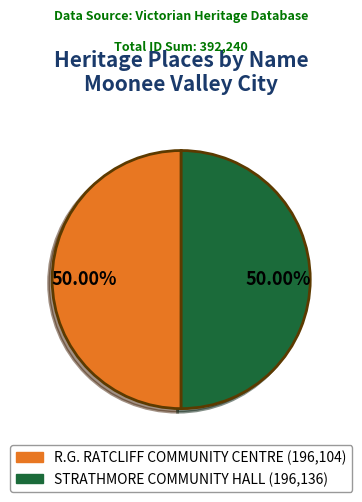

True or false: STRATHMORE COMMUNITY HALL accounts for 43% of the total.

False